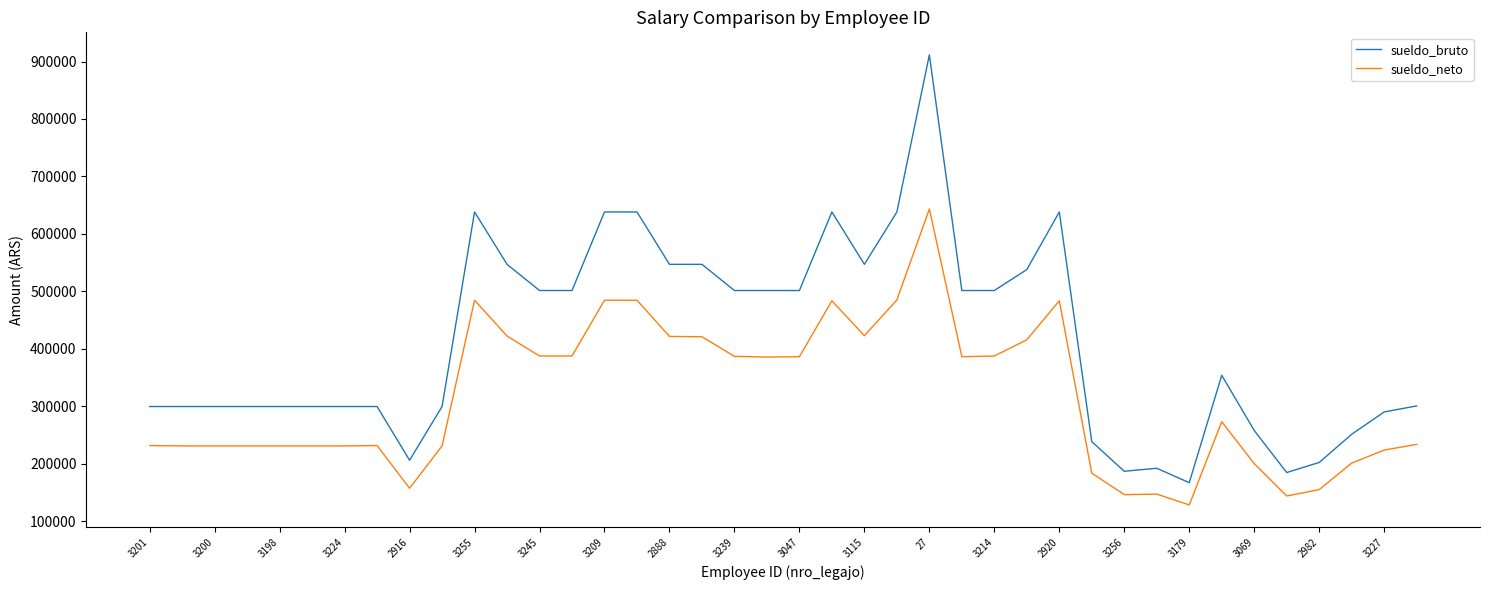

Rank the series by their maximum value, from highest to lowest.

sueldo_bruto, sueldo_neto